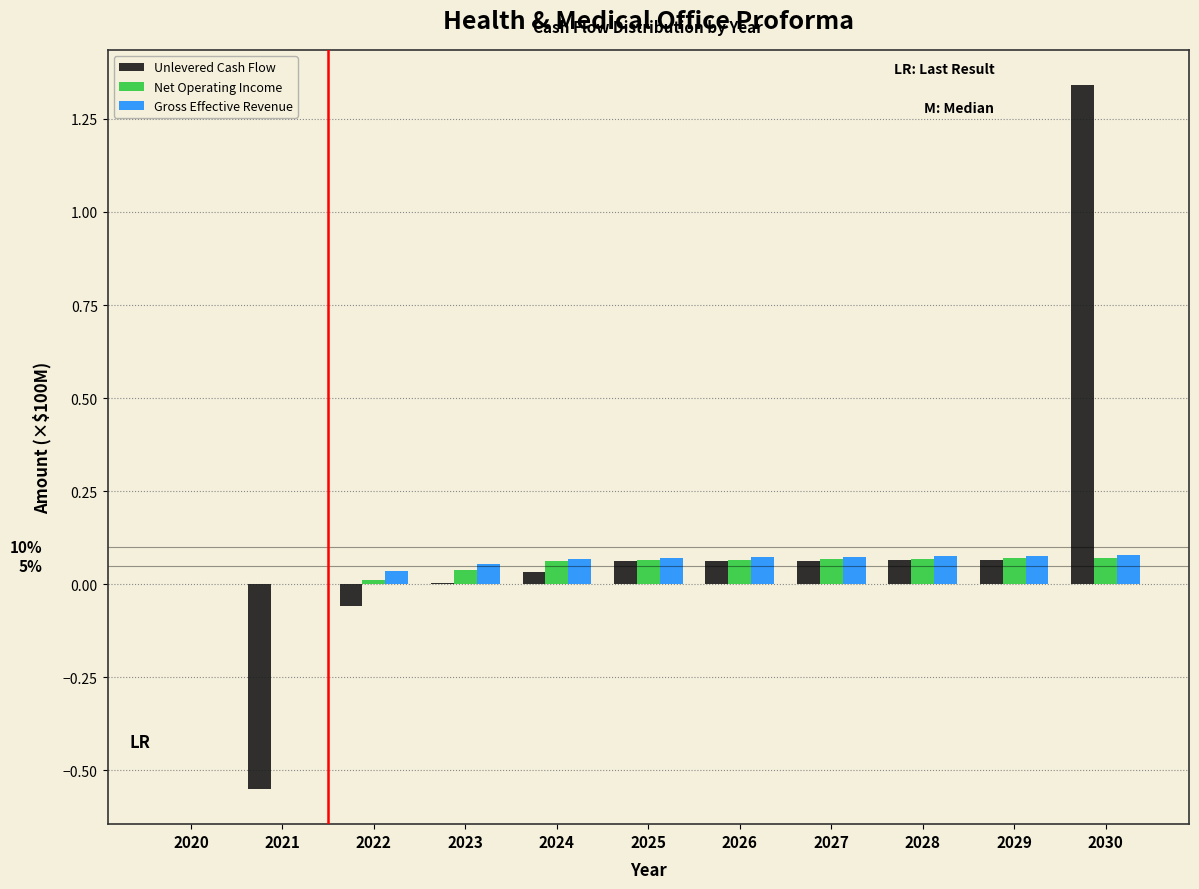

What is the sum of all Net Operating Income values?

0.5